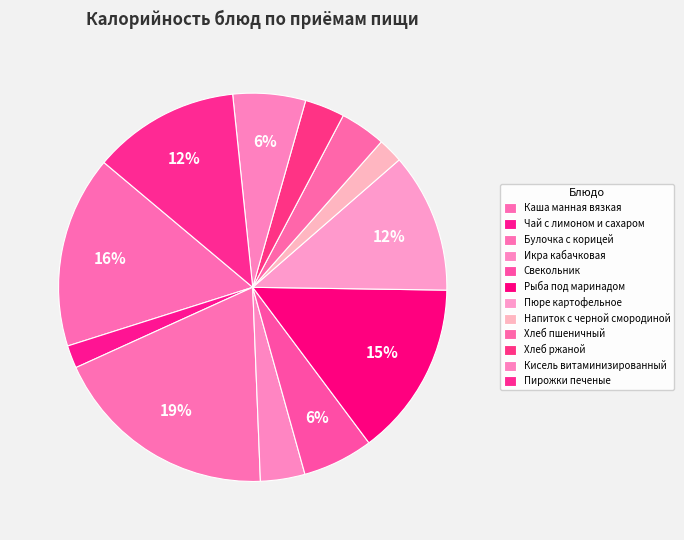

How many slices are in this pie chart?

12